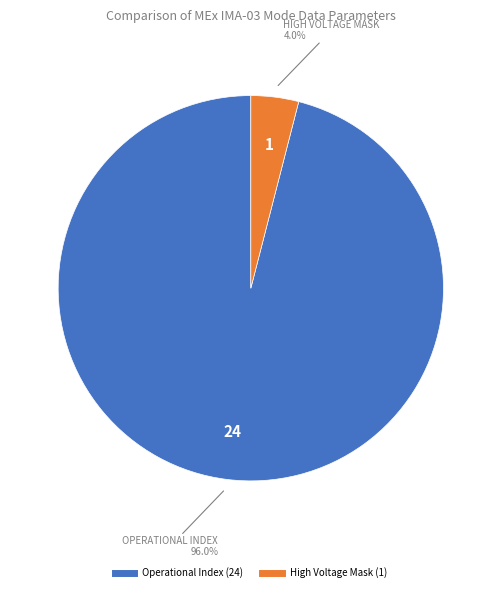

How many slices are in this pie chart?

2